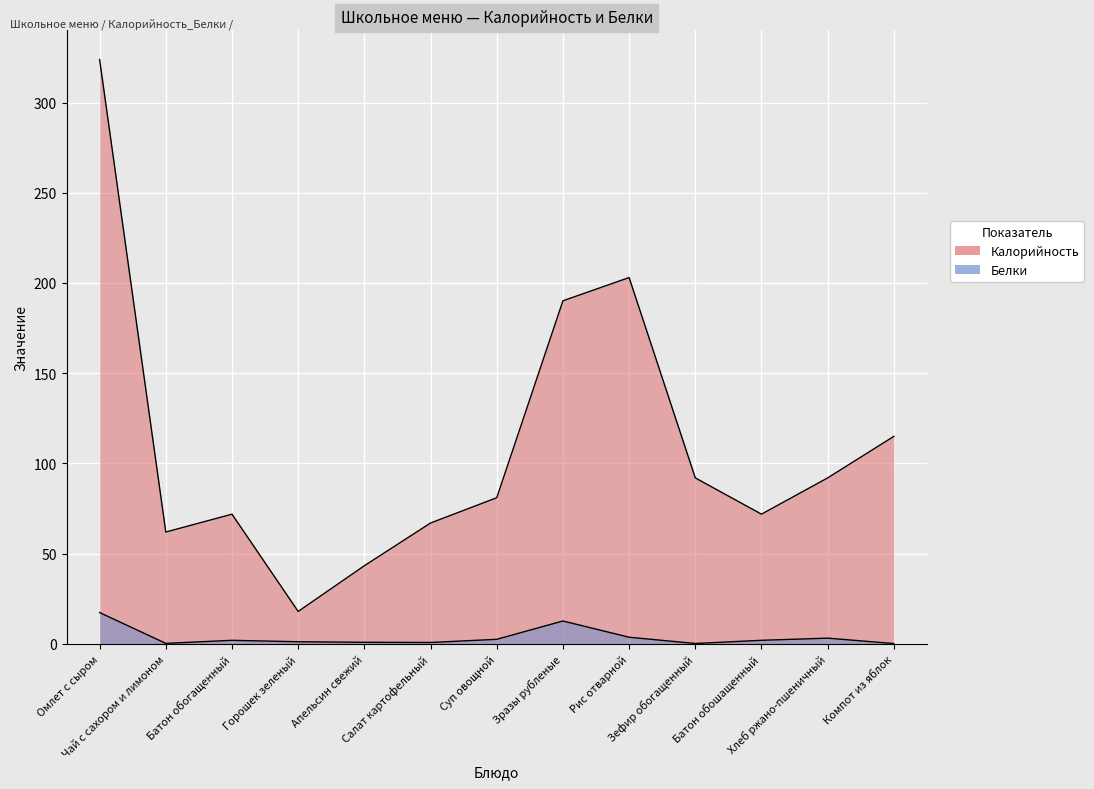

At which category is the sum across all series the highest?

Омлет с сыром